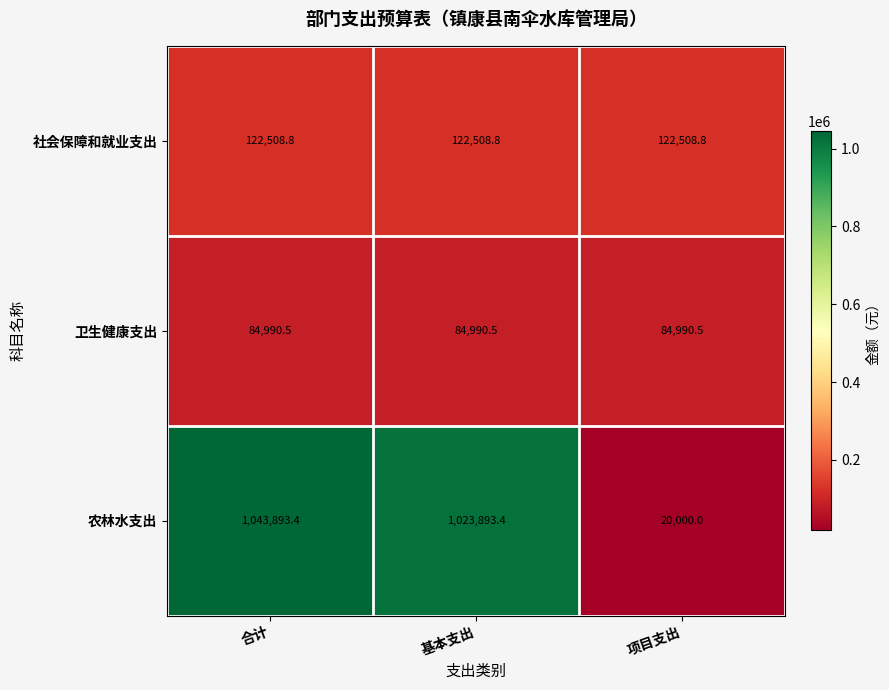

What is the average value of the 卫生健康支出 series?

84990.5